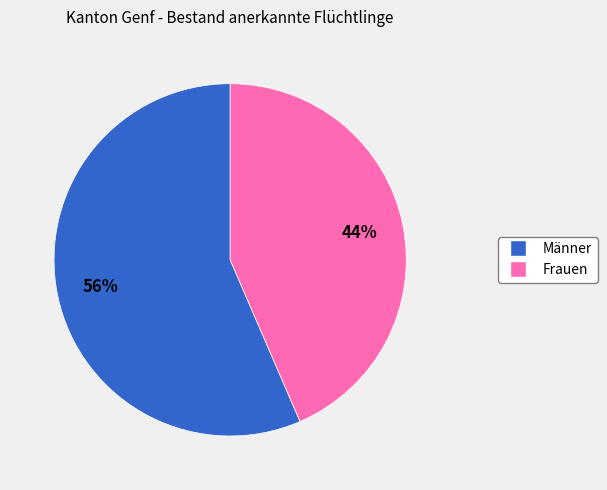

Combined, do Frauen and Männer account for over 50%?

Yes